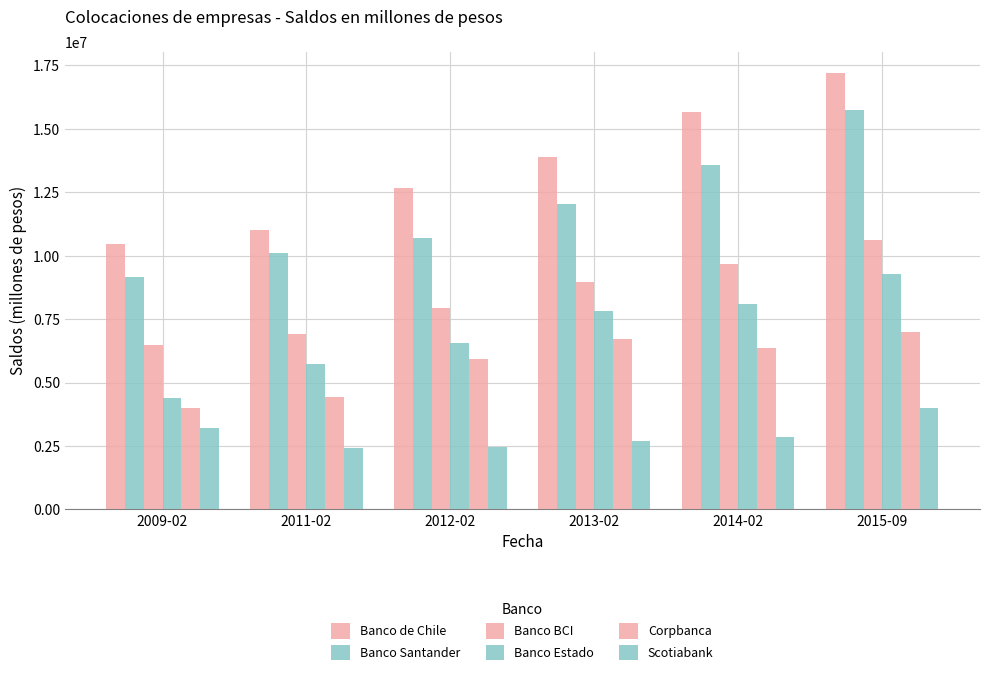

How many groups of bars are there?

6